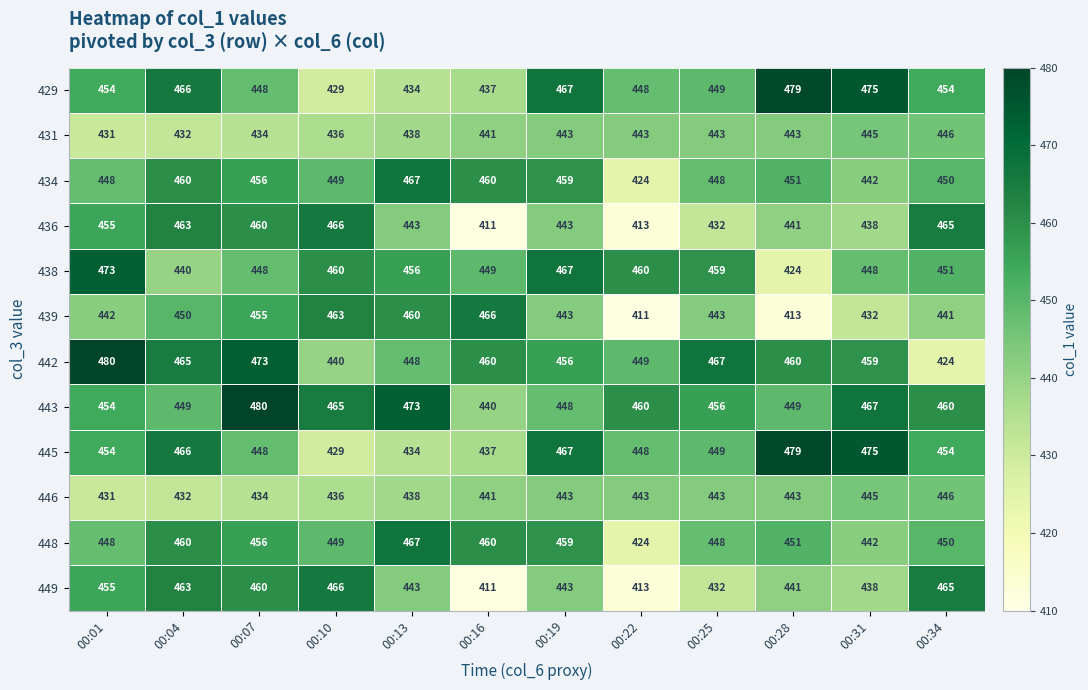

What is the average value of the 436 series?

444